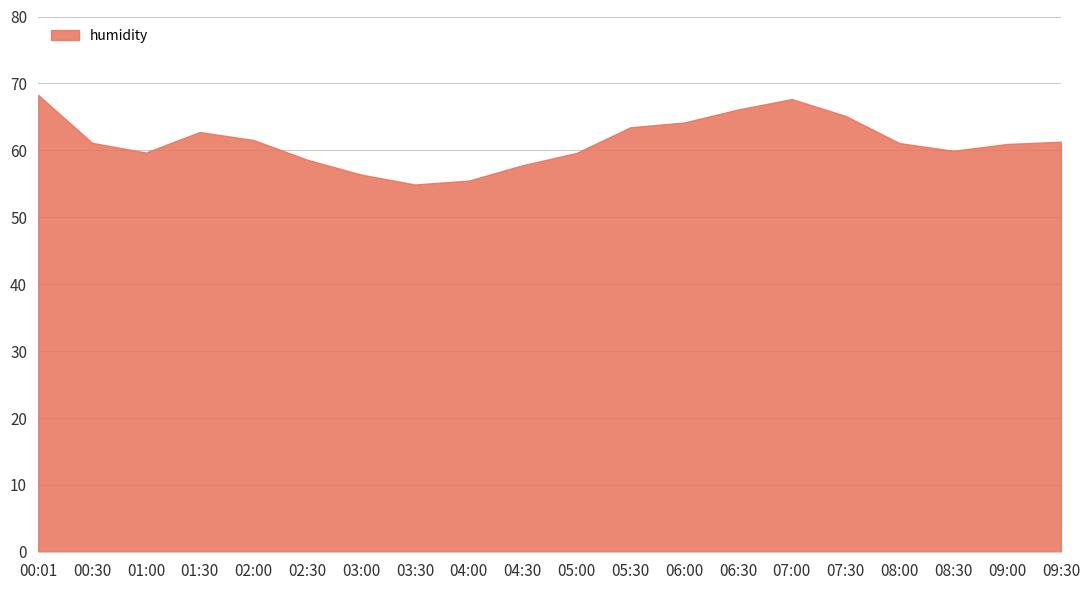

How many lines are shown in the chart?

1